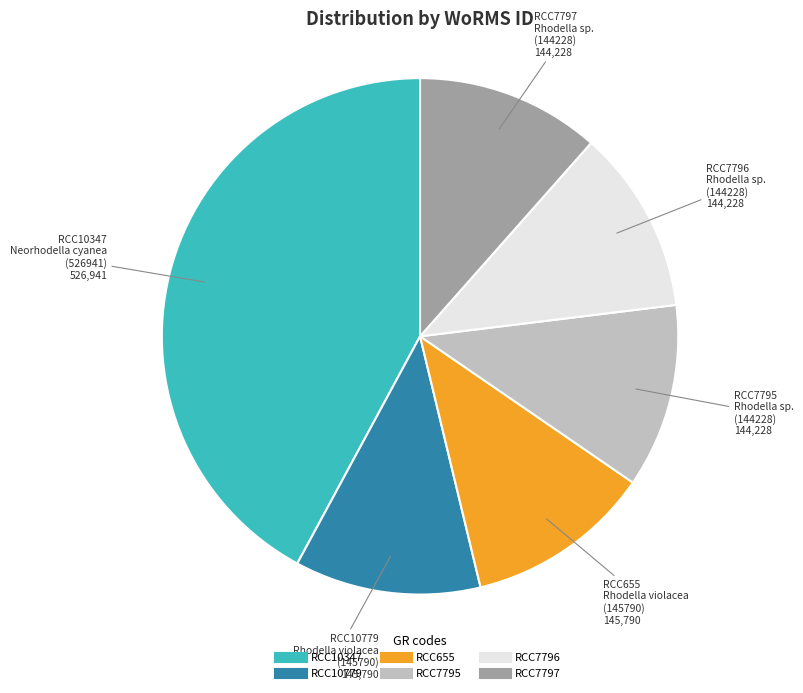

Is there a majority slice in this chart?

No